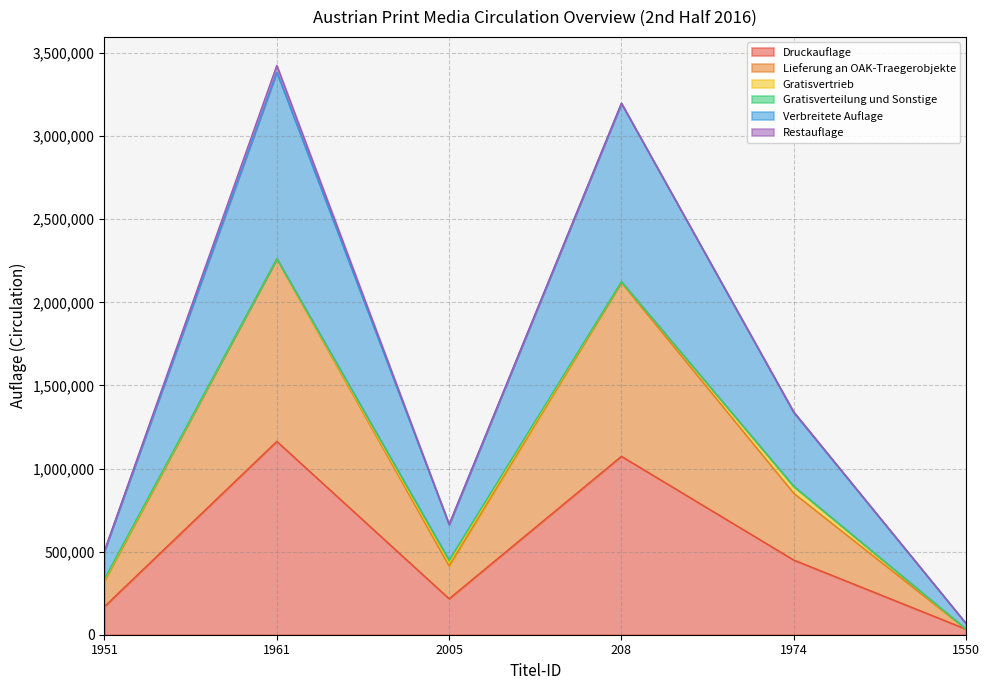

What is the highest value of the Druckauflage series?

1163509